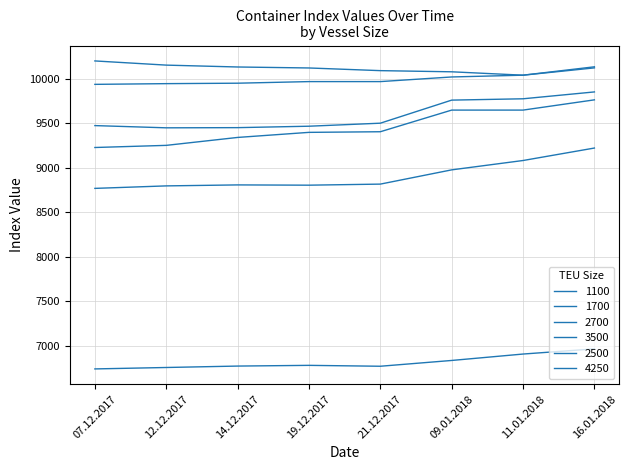

What is the difference between the 4250 values at 21.12.2017 and 16.01.2018?

358